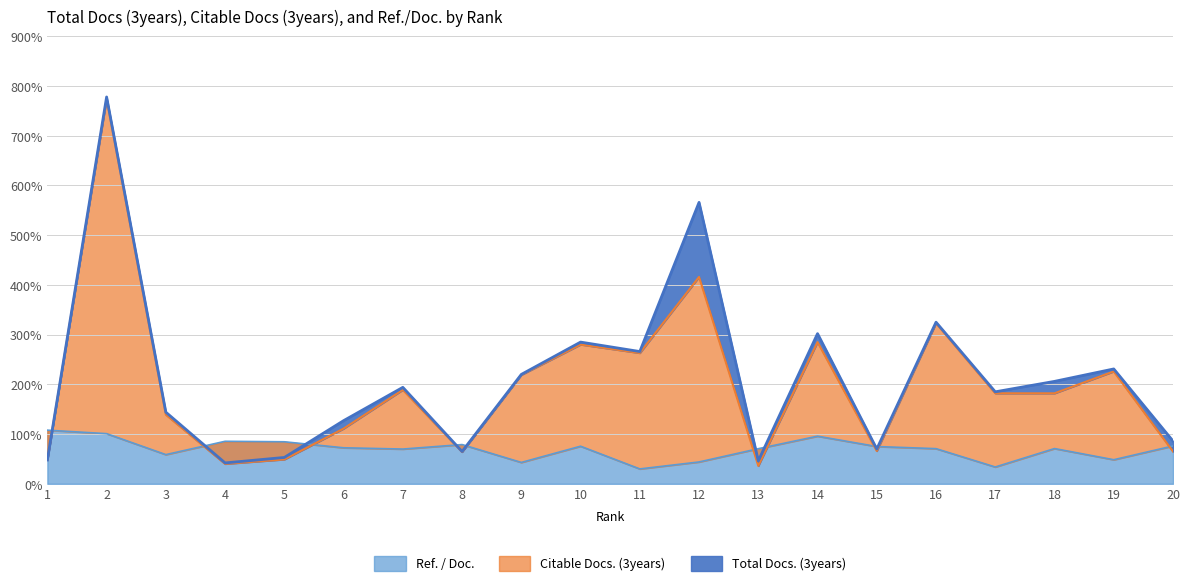

Is the value of Citable Docs. (3years) at 20 greater than the value of Ref. / Doc. at 10?

No